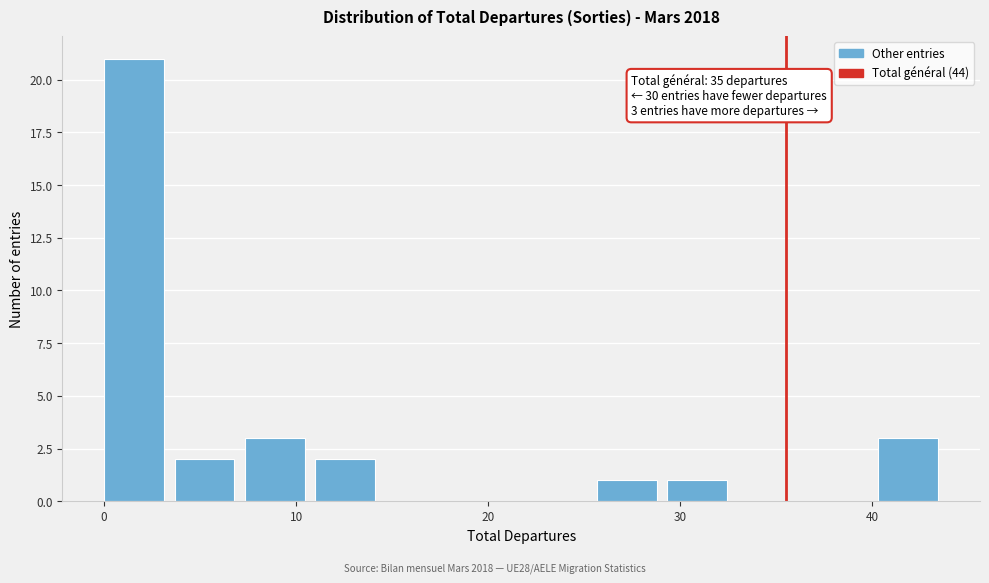

Read against the x-axis, roughly where is the centre of the tallest bar?

2